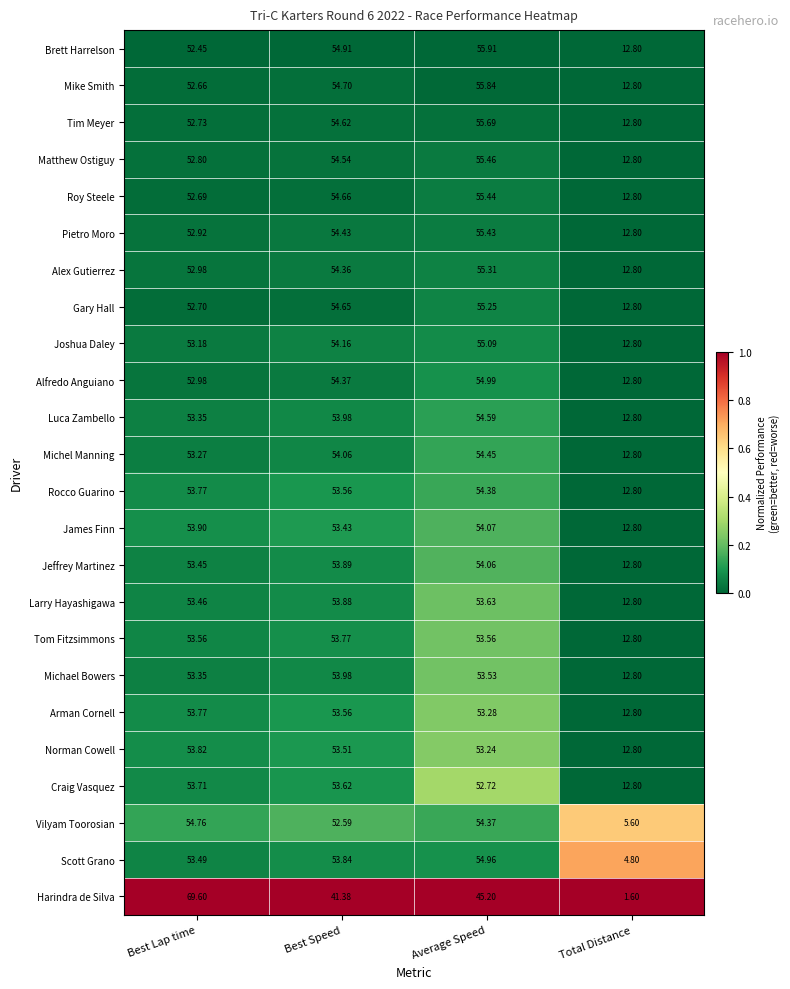

At which label does Michael Bowers reach its peak?

Best Speed